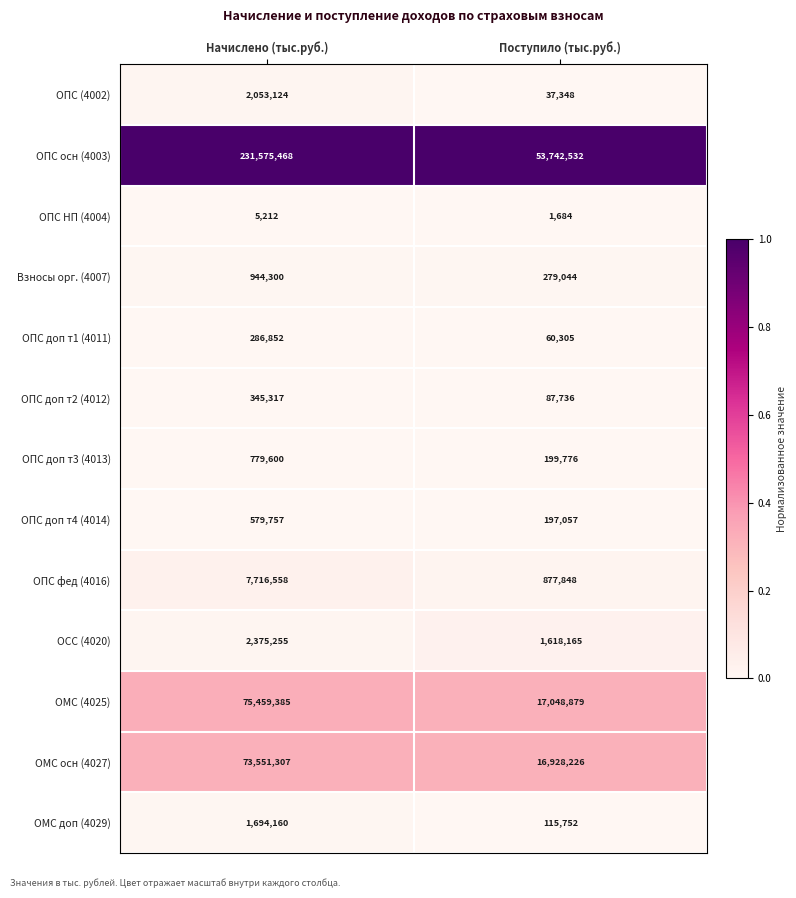

Rank the series at Начислено (тыс.руб.) from highest to lowest value.

ОПС осн (4003), ОМС (4025), ОМС осн (4027), ОПС фед (4016), ОСС (4020), ОПС (4002), ОМС доп (4029), Взносы орг. (4007), ОПС доп т3 (4013), ОПС доп т4 (4014), ОПС доп т2 (4012), ОПС доп т1 (4011), ОПС НП (4004)